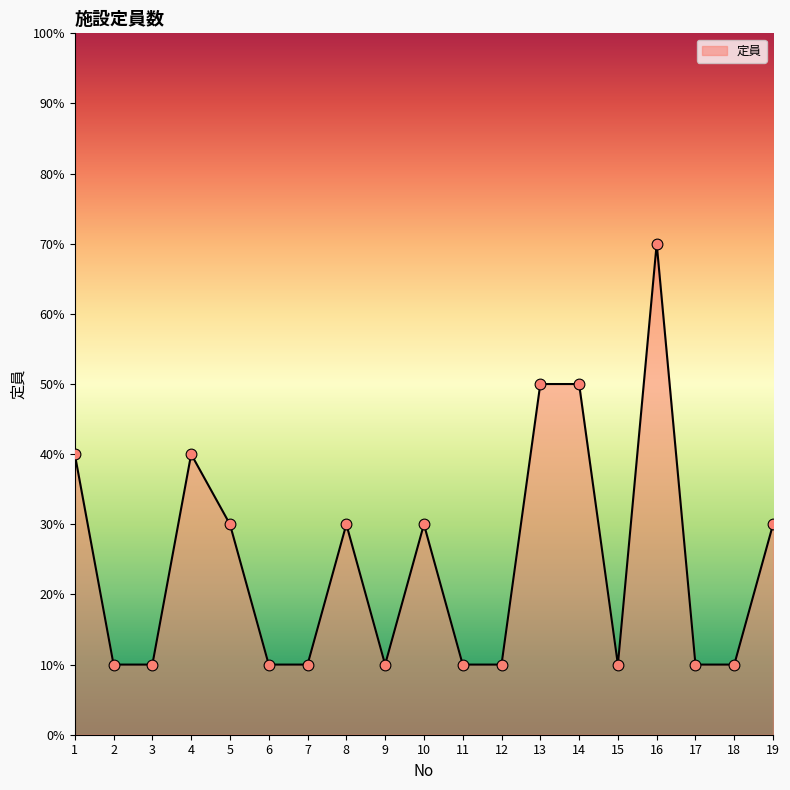

Between 11 and 19, which is larger?

19